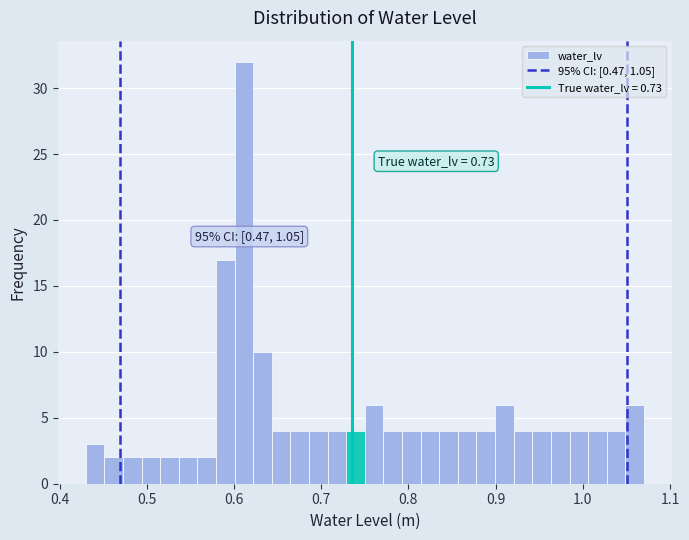

Around what value on the x-axis is the tallest bar? Give the approximate position of its centre, as read against the axis.

0.61